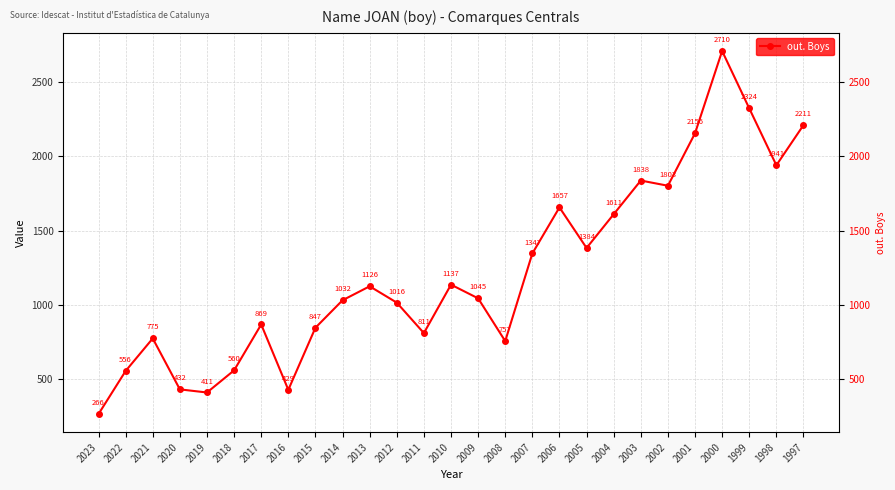

Does the chart have visible grid lines?

Yes